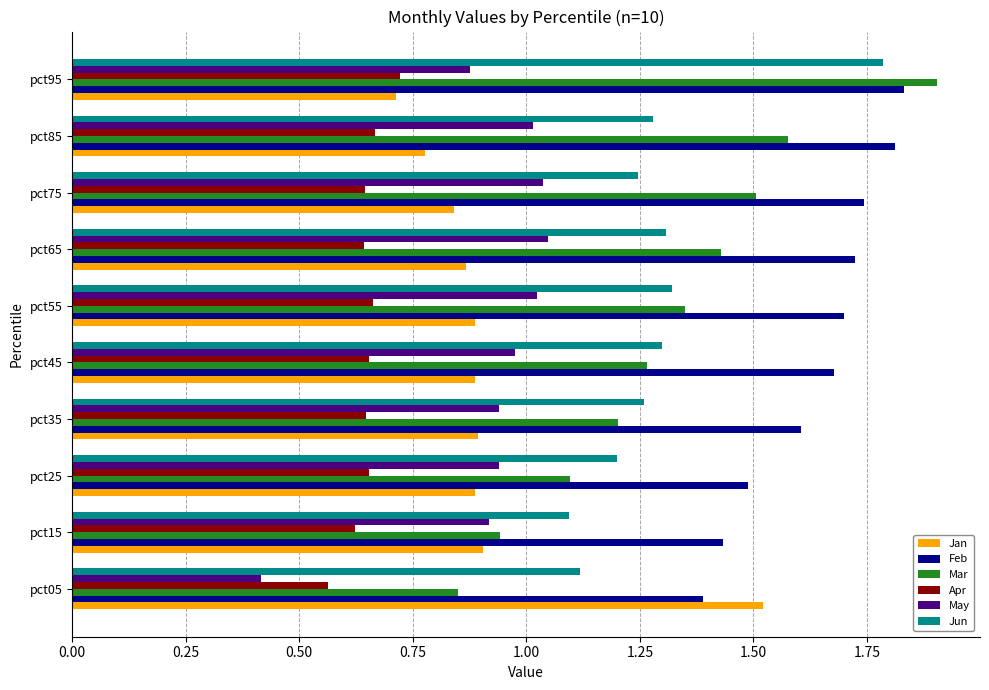

At which category is the sum across all series the highest?

pct95